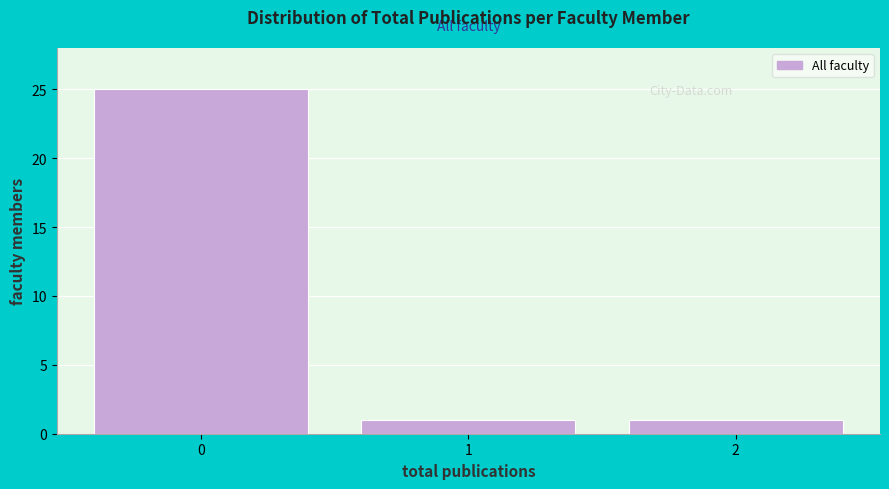

Reading left to right, list all the values displayed in this chart.

0=25	1=1	2=1